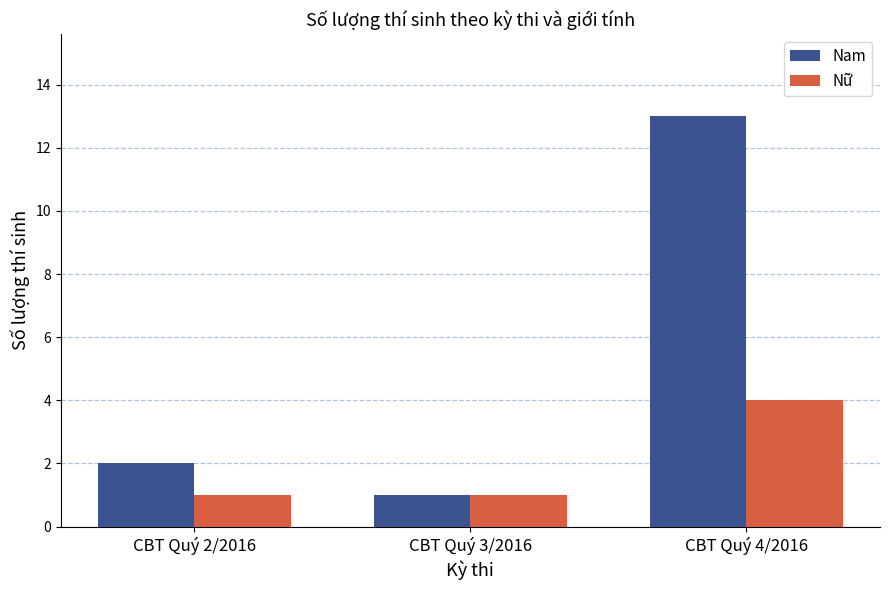

How many categories are shown in the chart?

3